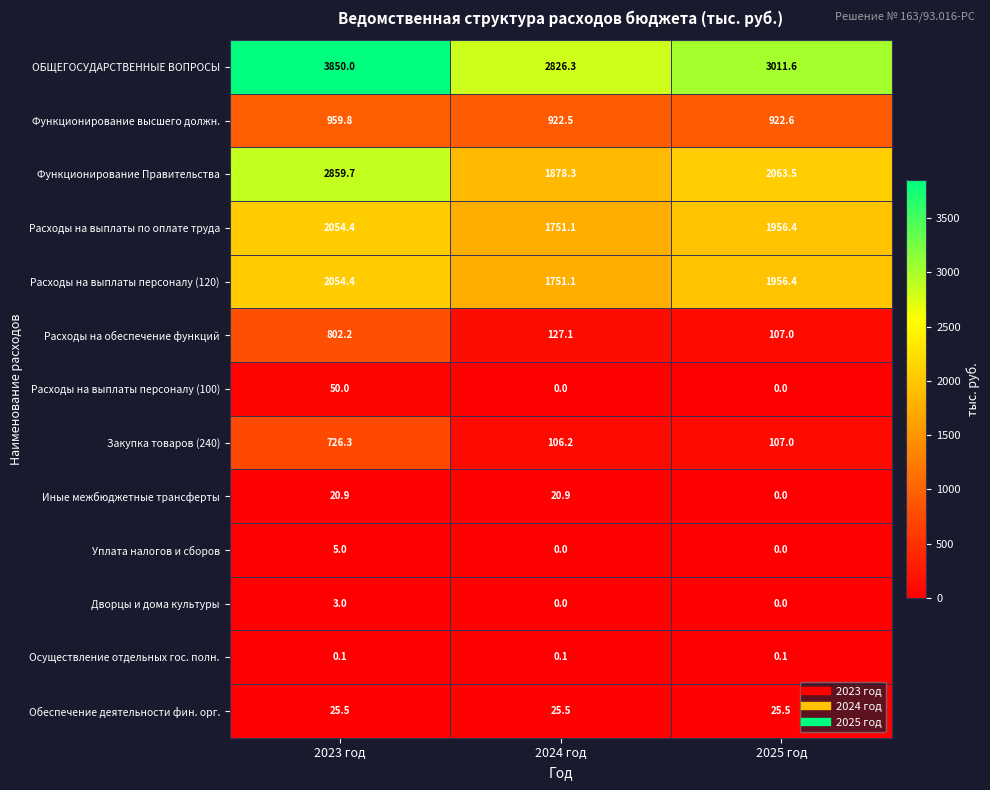

At which category is the sum across all series the highest?

2023 год